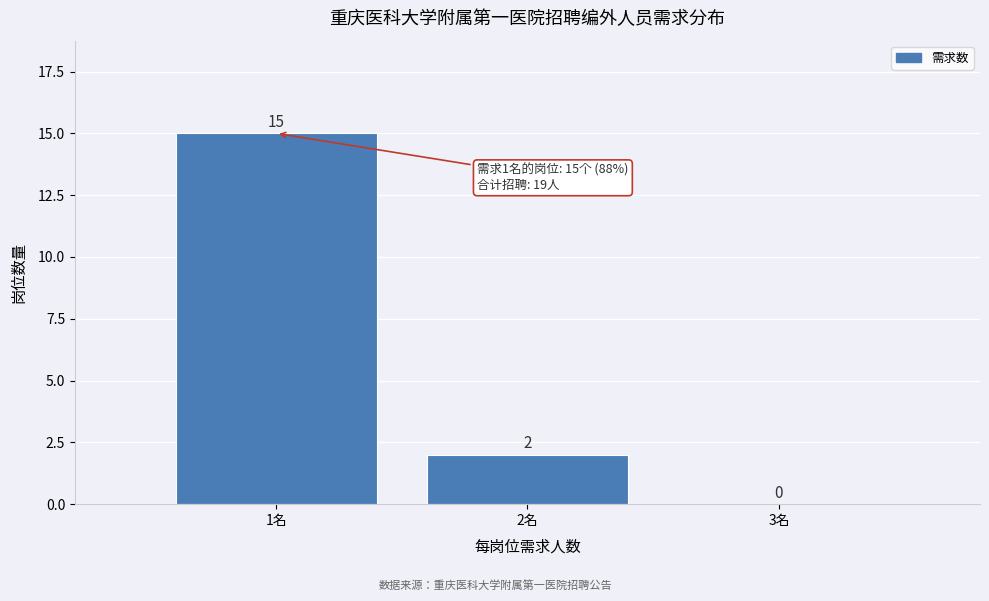

What is the height of the bar covering 1.5 to 2.5 on the x-axis?

2